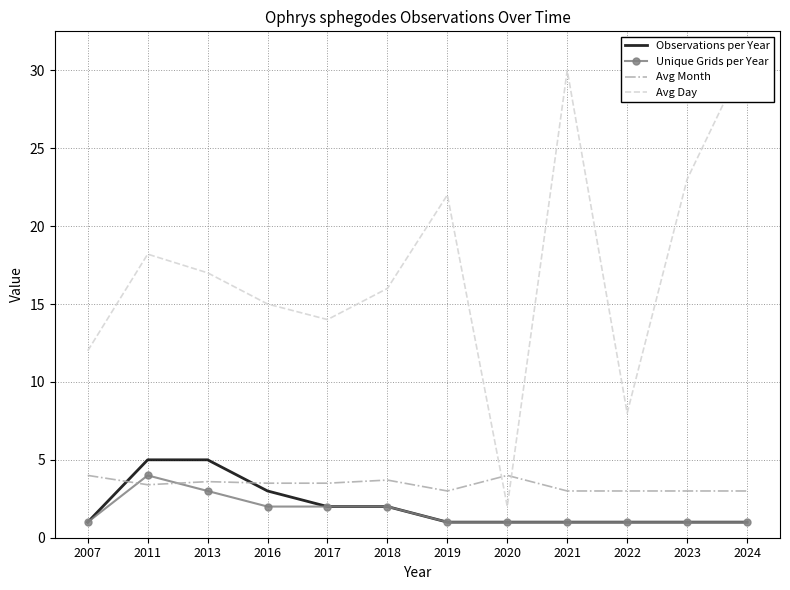

True or false: Unique Grids per Year and Observations per Year intersect in this chart.

False